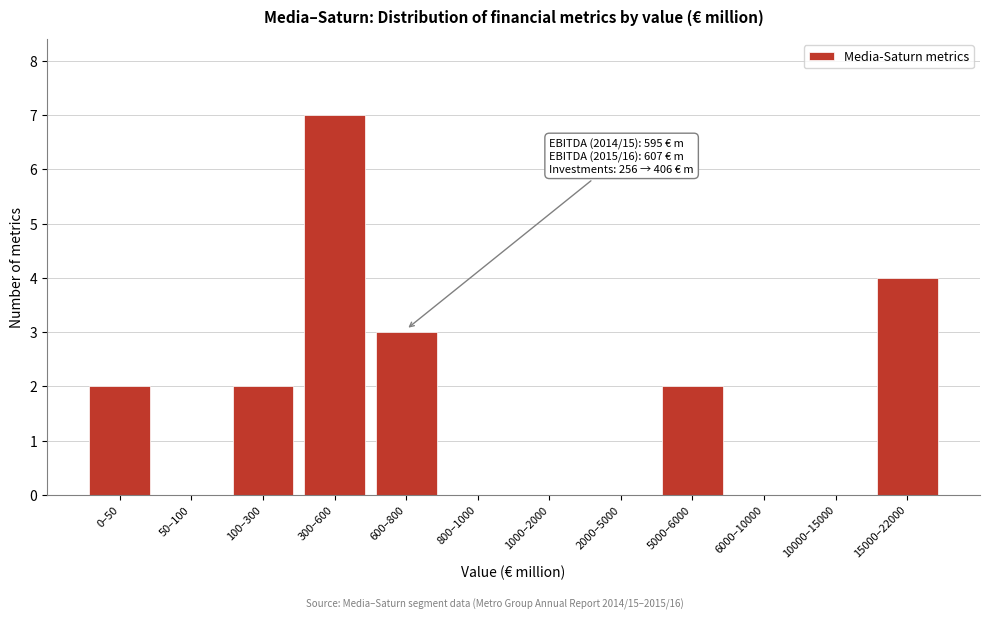

Reading left to right, extract all data points from this chart.

0–50=2	50–100=0	100–300=2	300–600=7	600–800=3	800–1000=0	1000–2000=0	2000–5000=0	5000–6000=2	6000–10000=0	10000–15000=0	15000–22000=4